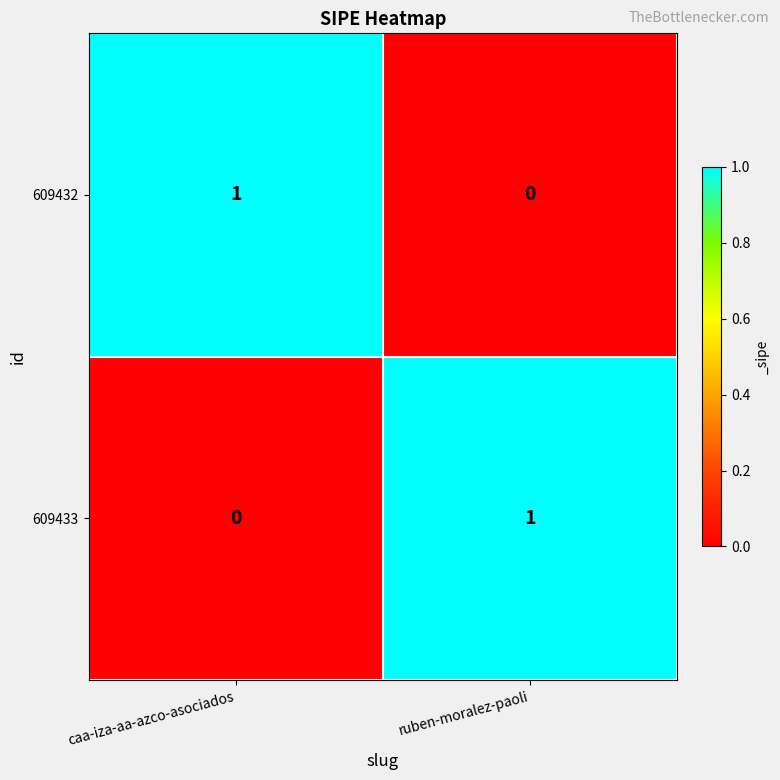

Where is 609433 nearest to the value 0?

caa-iza-aa-azco-asociados